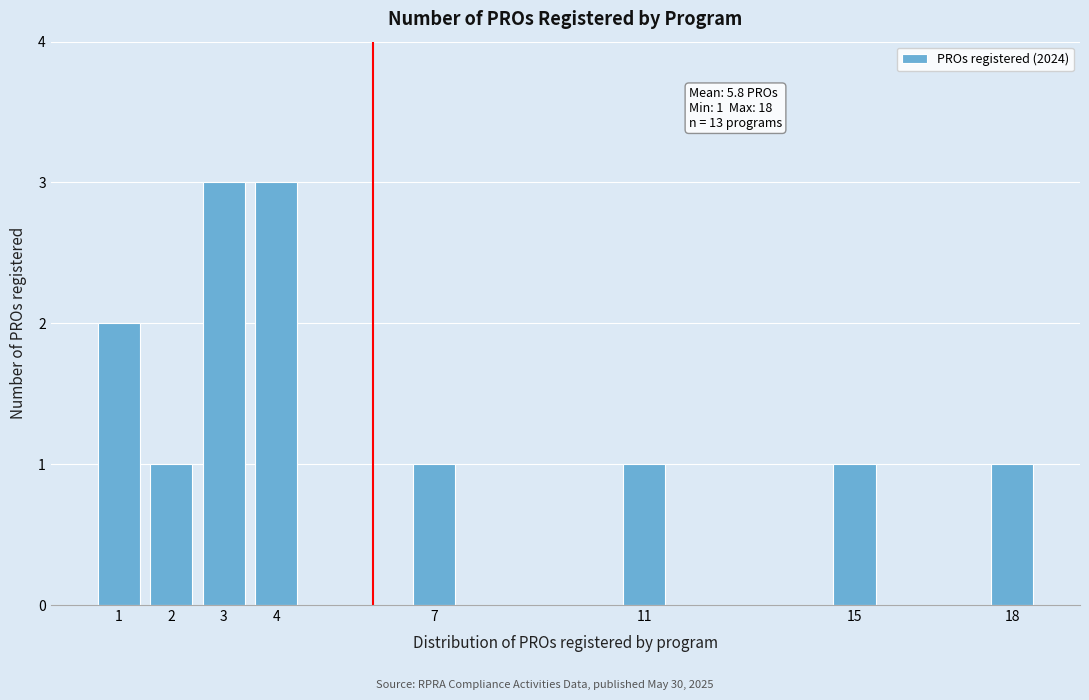

Reading left to right, transcribe all the data shown in this chart.

2	1	3	3	1	1	1	1